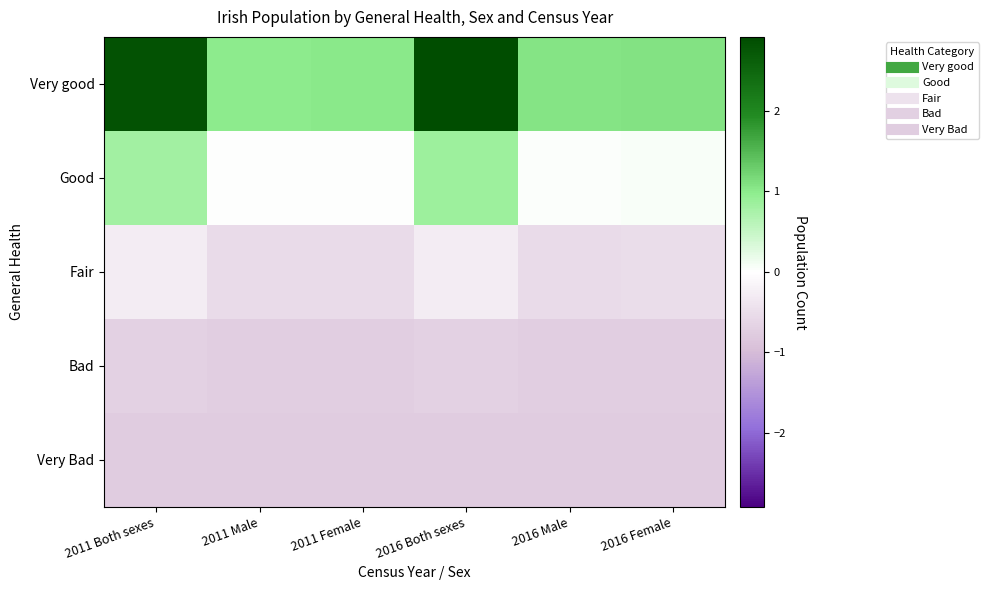

What is the spread (max minus min) of values at 2016 Both sexes?

3.7